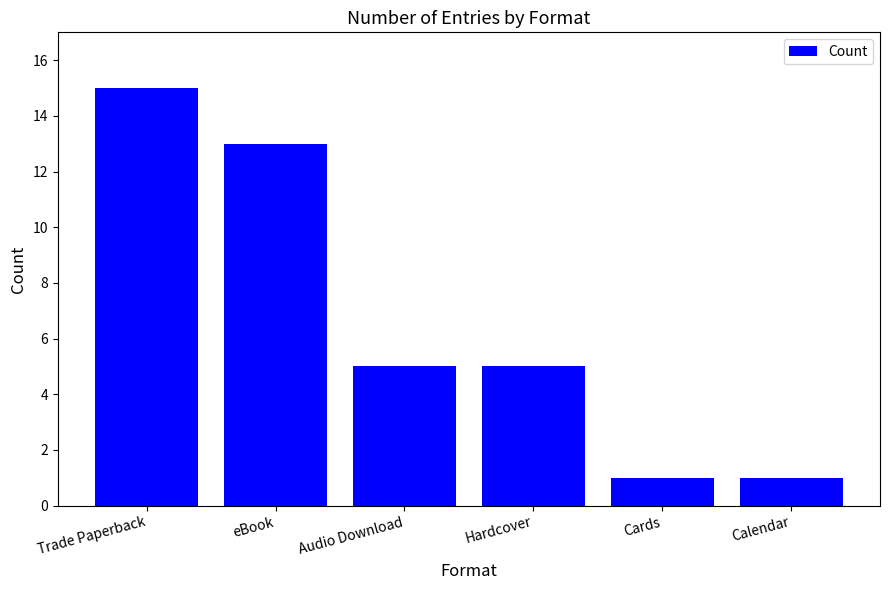

Approximately how many times larger is the value at eBook compared to Cards?

13.0